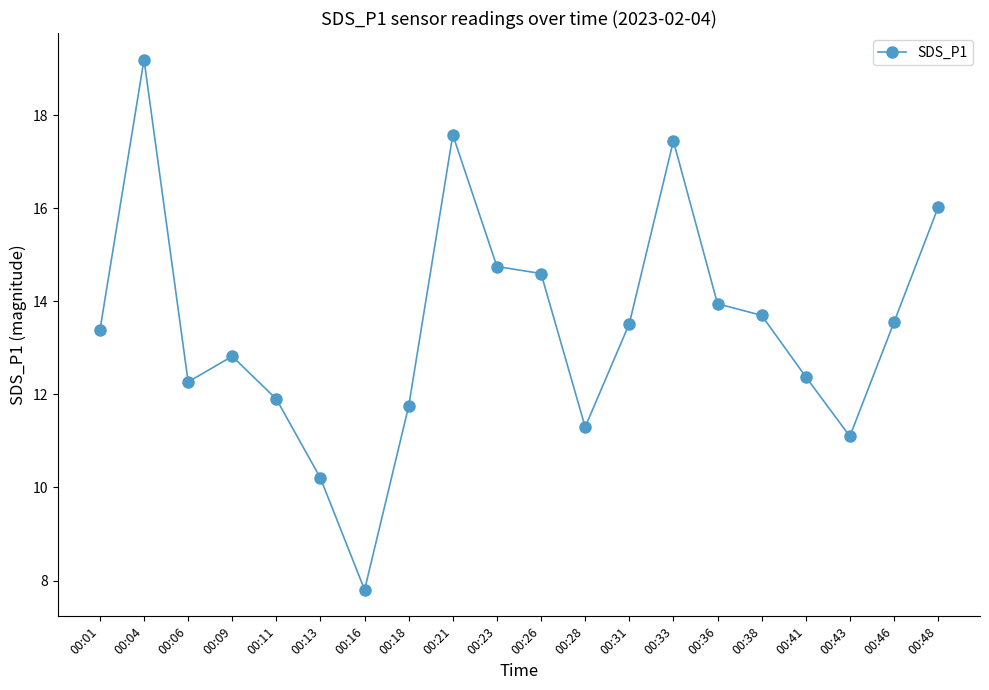

What is the value of the 7th point from the left?

7.8